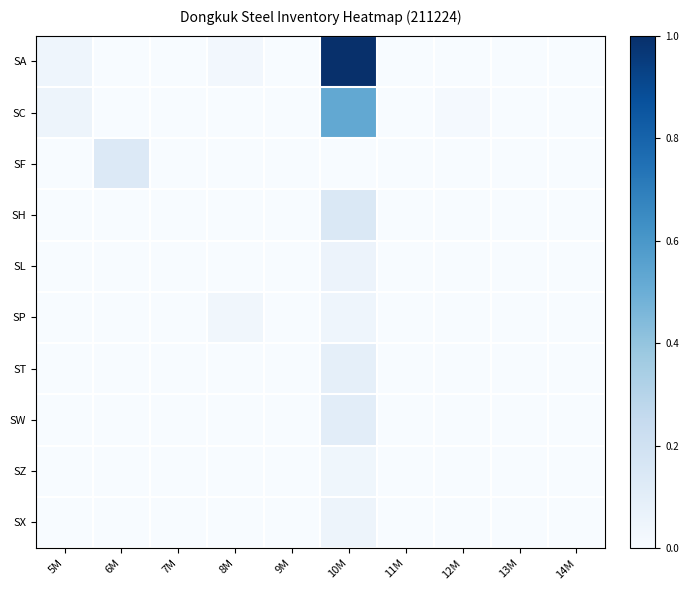

What is the total value across all series at 8M?

0.1